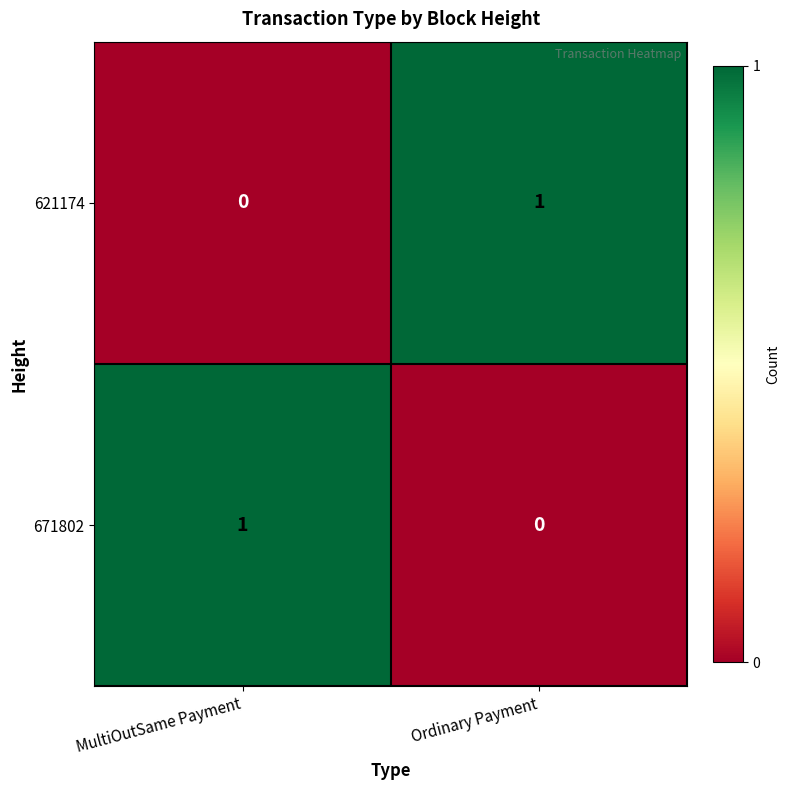

Rank the series at MultiOutSame Payment from lowest to highest value.

621174, 671802